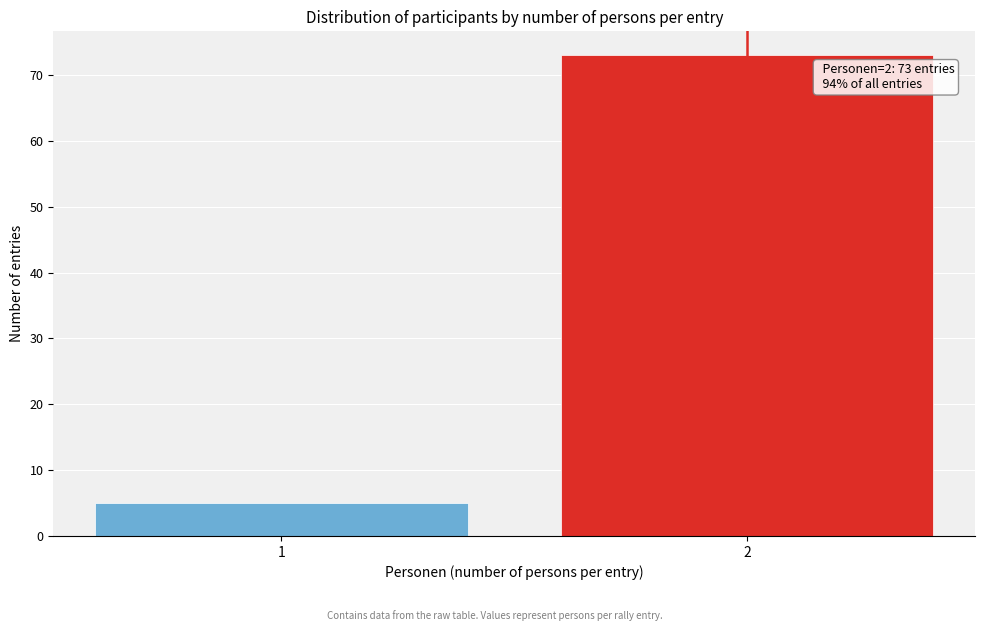

Reading left to right, what are all the values shown in this chart?

5	73